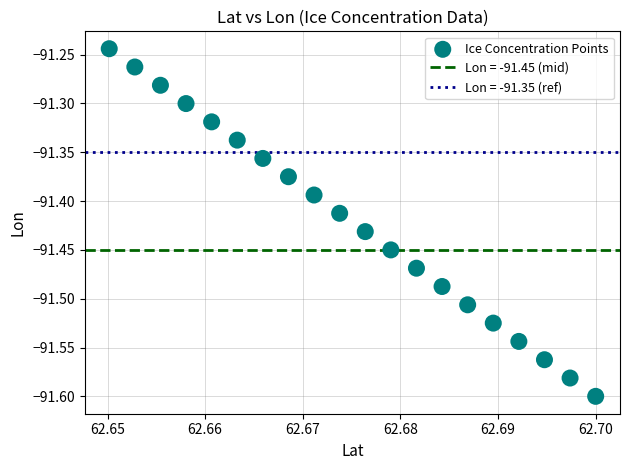

What is the range of Y values (max minus min)?

0.4